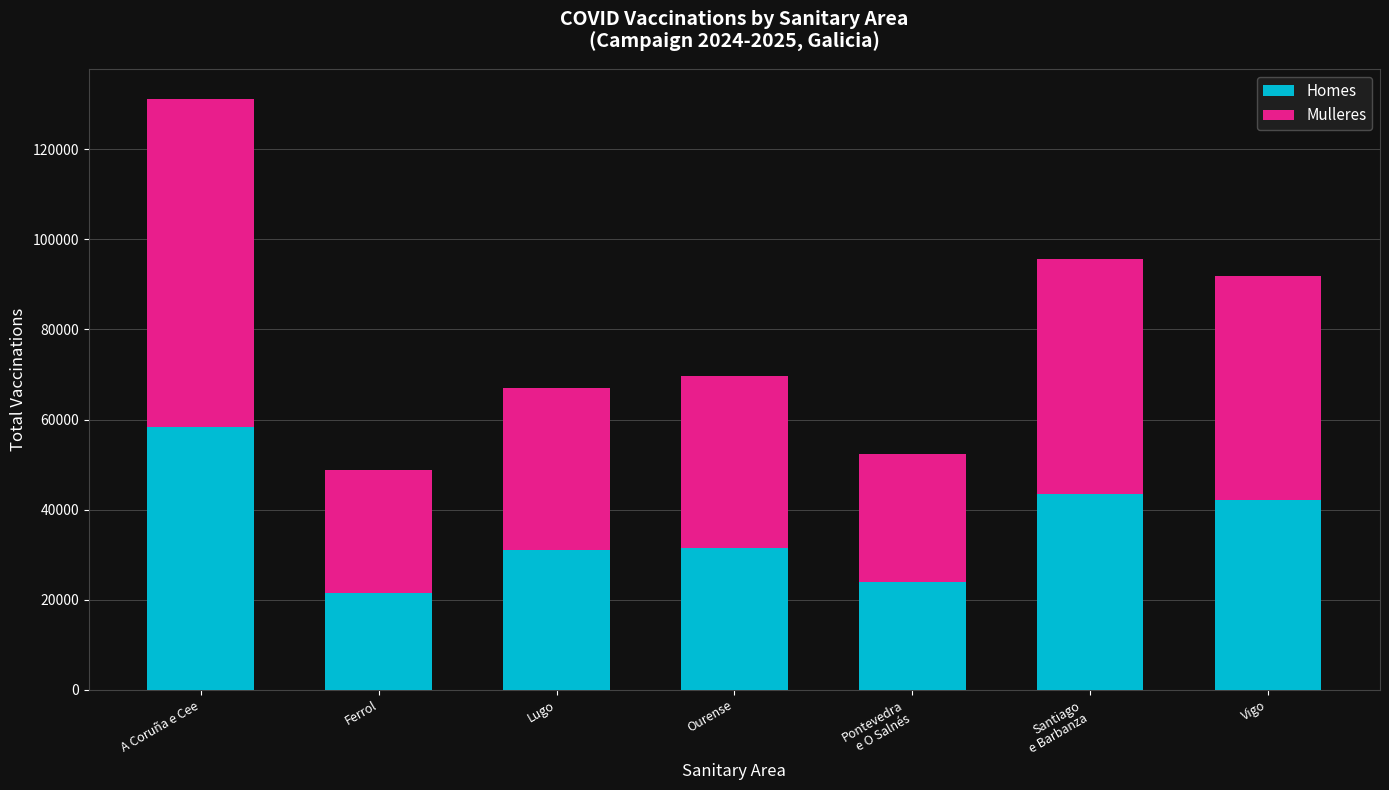

Is it true that Homes equals 14442 at Ourense?

False